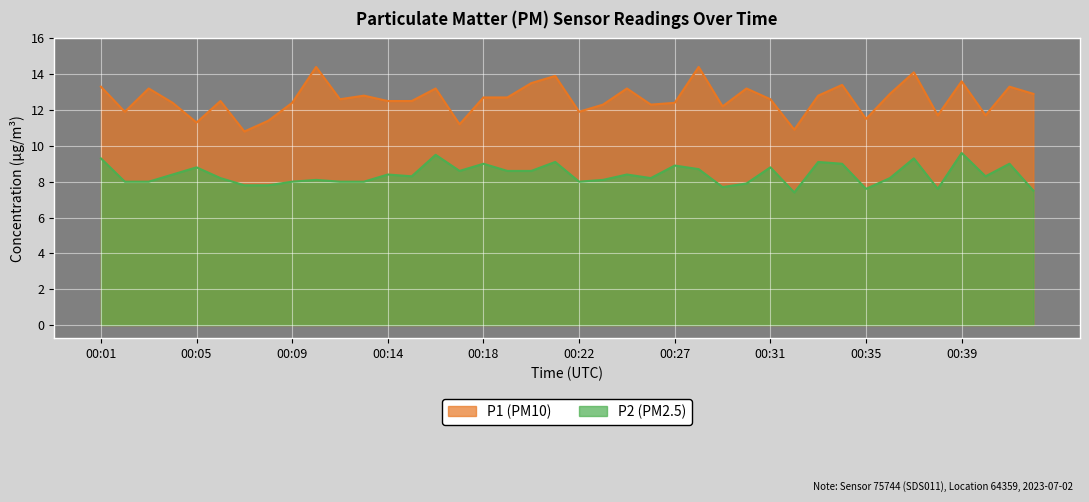

The value of P1 at 00:35 is 15.5. True or false?

False